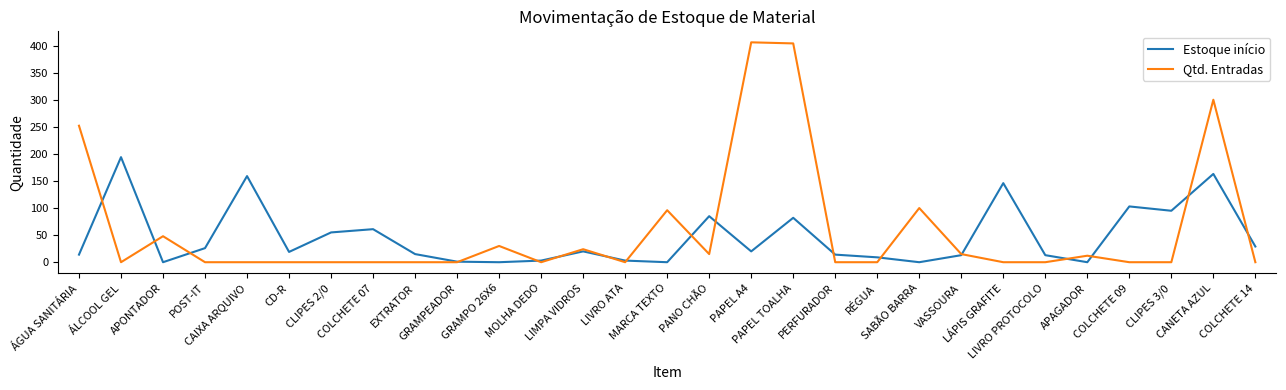

Which series has the widest spread of values?

Qtd. Entradas